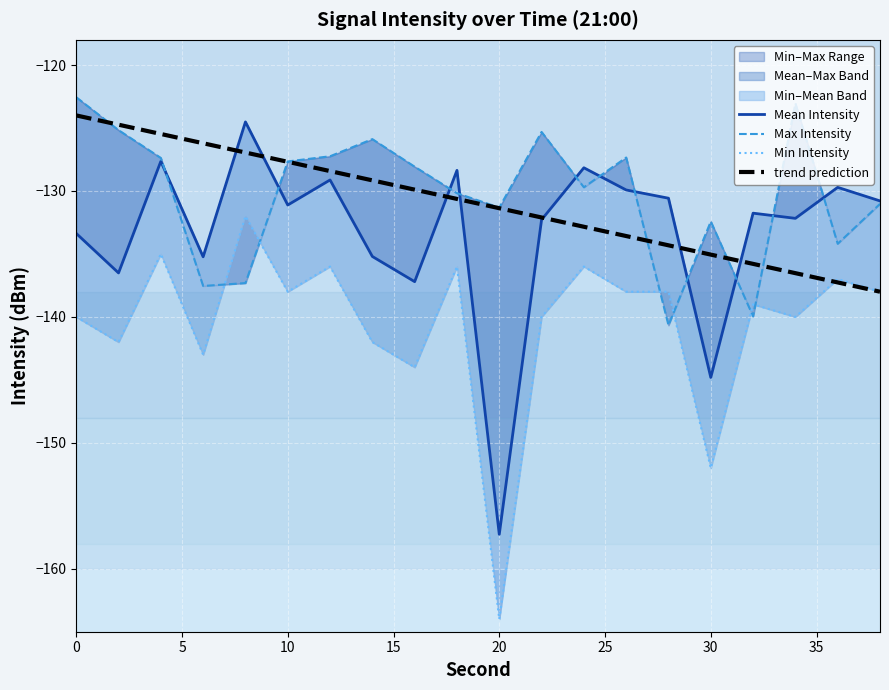

The value of trend prediction at 30 is -194.4. True or false?

False